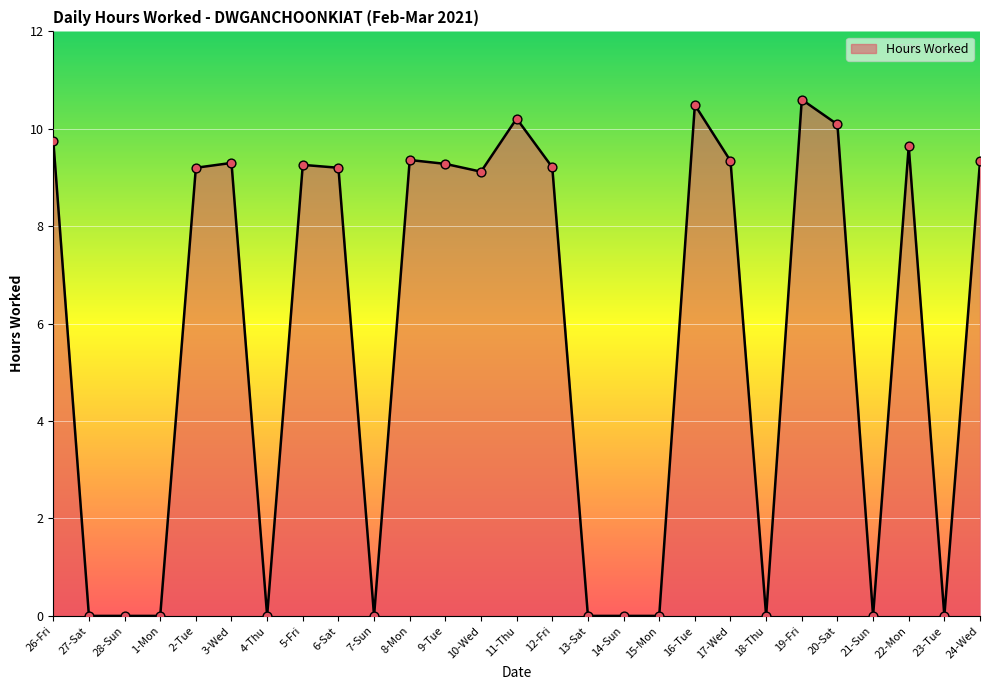

What is the change in value from 26-Fri to 7-Sun?

-9.8